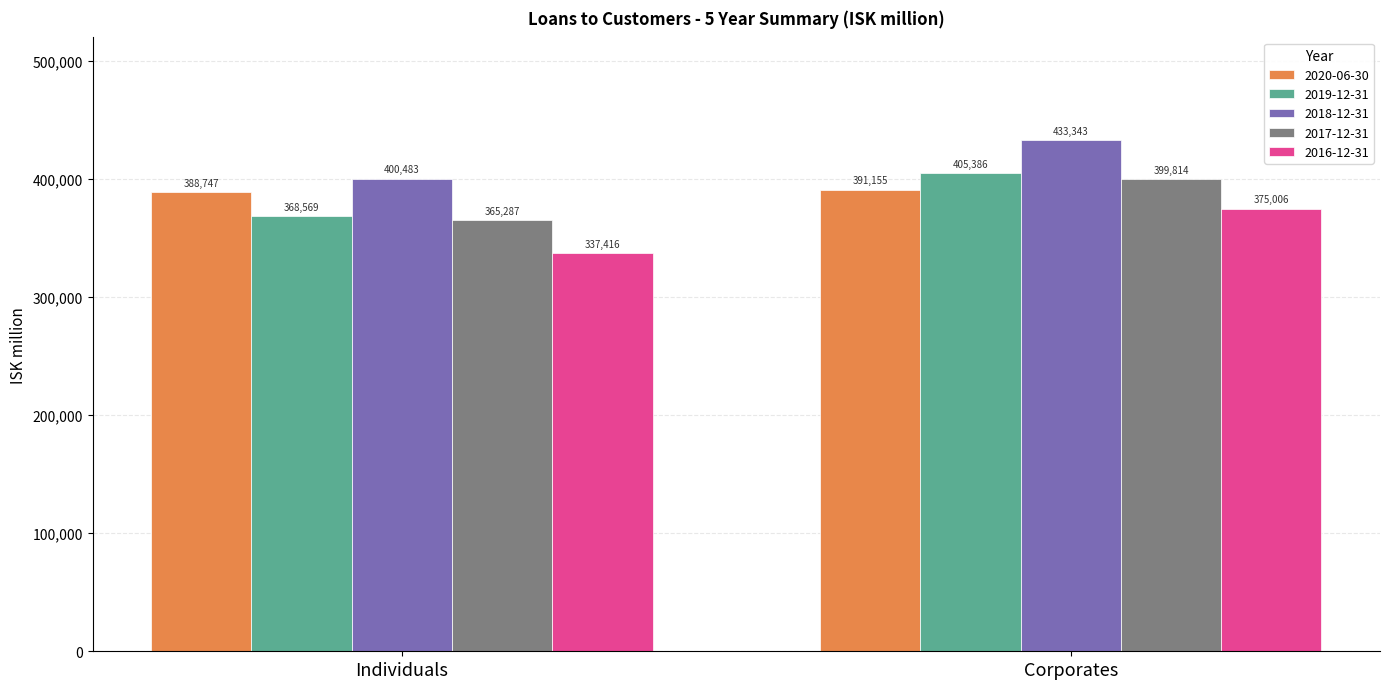

Is the value of 2016-12-31 at Corporates greater than the value of 2017-12-31 at Corporates?

No